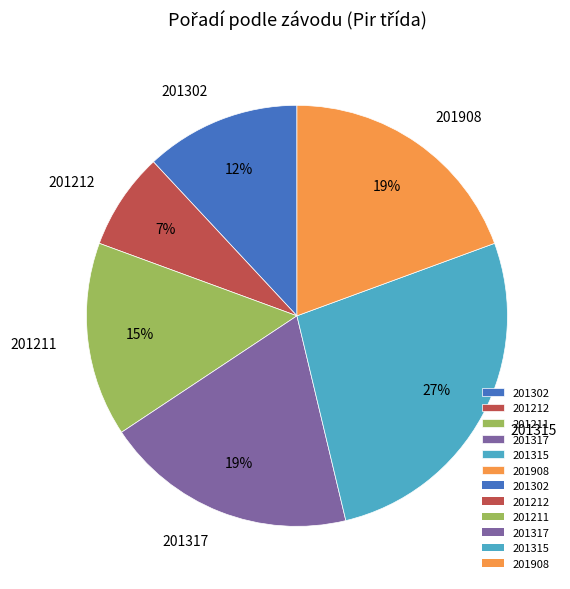

Which category has the biggest portion of the pie?

201315